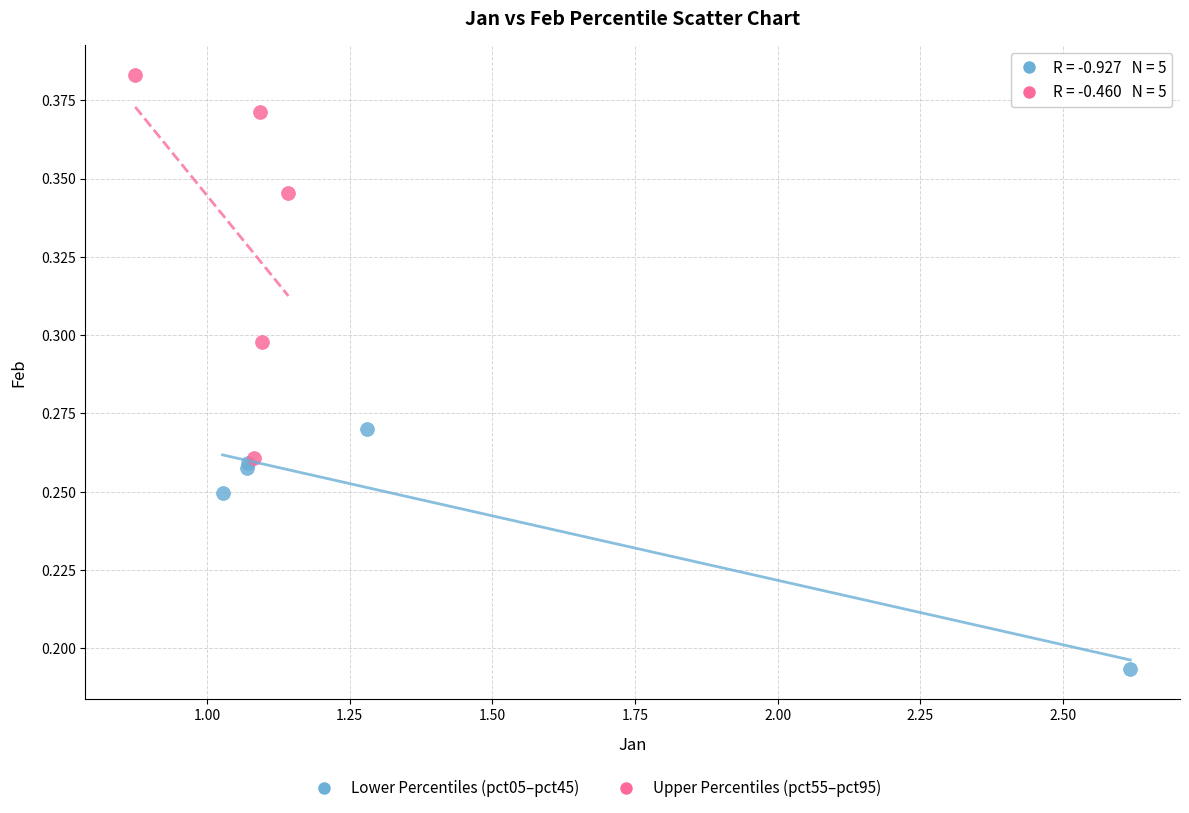

Which series contains the highest Y value?

Upper Percentiles (pct55–pct95)